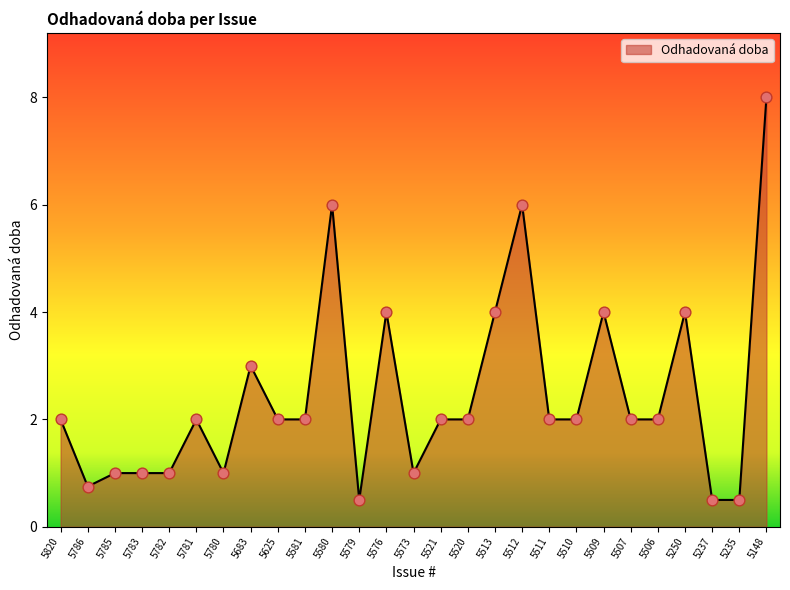

Between 5509 and 5581, which is larger?

5509